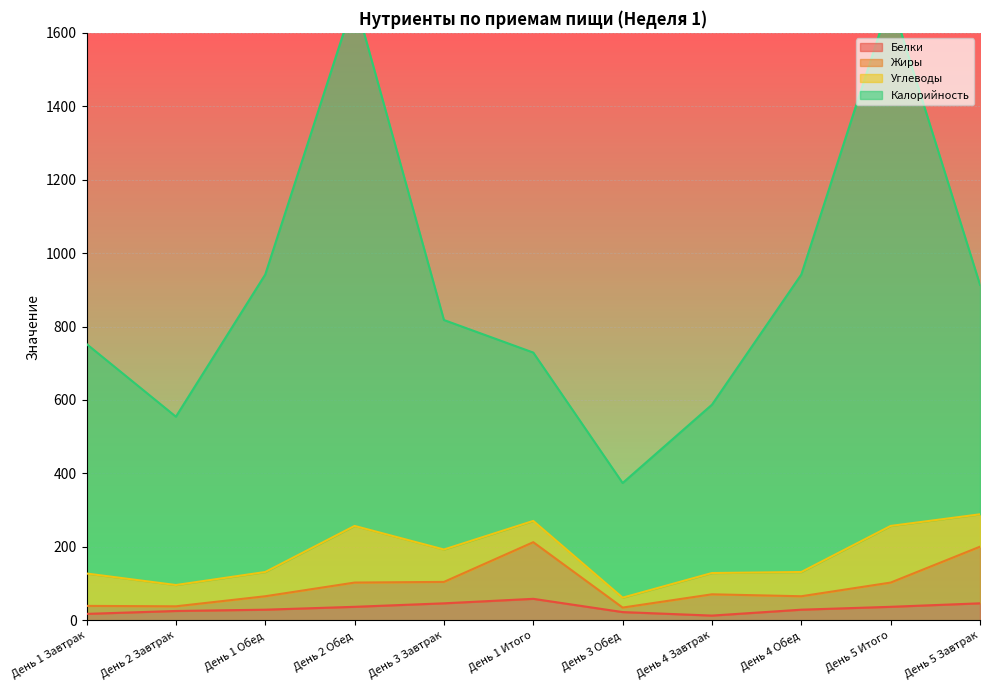

At which label does Калорийность reach its minimum?

День 3 Обед